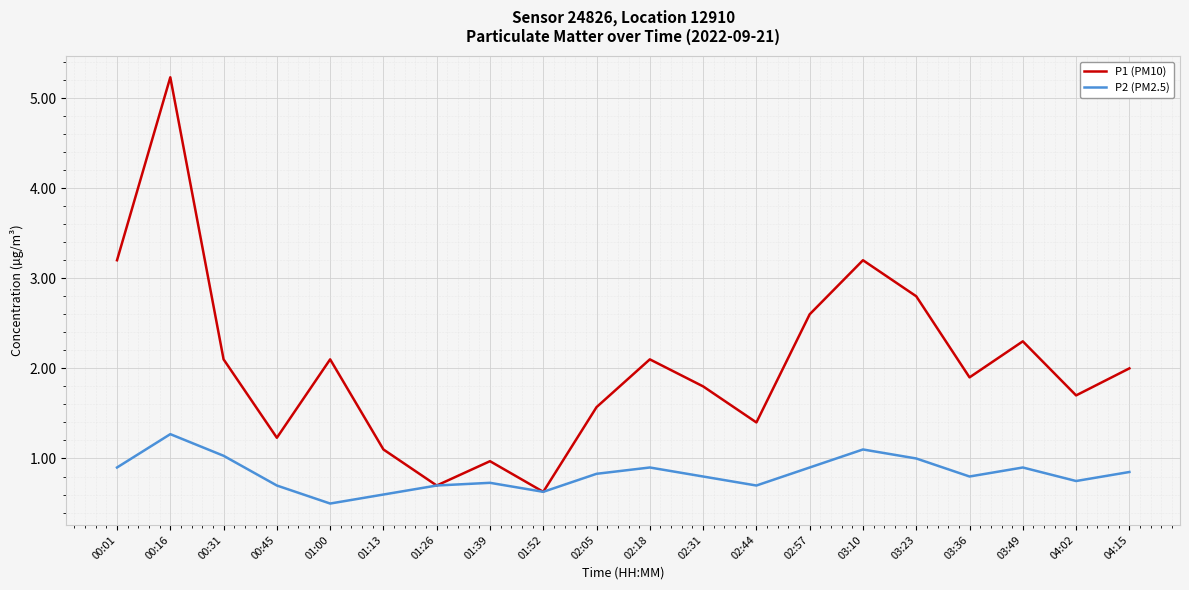

What is the sum of the P1 (PM10) values at 03:36 and 03:23?

4.7